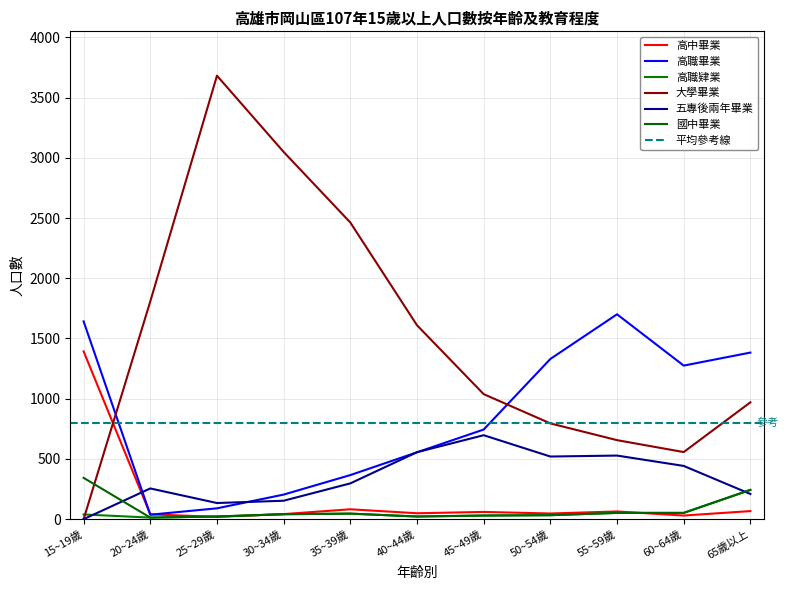

Does the chart have visible grid lines?

Yes